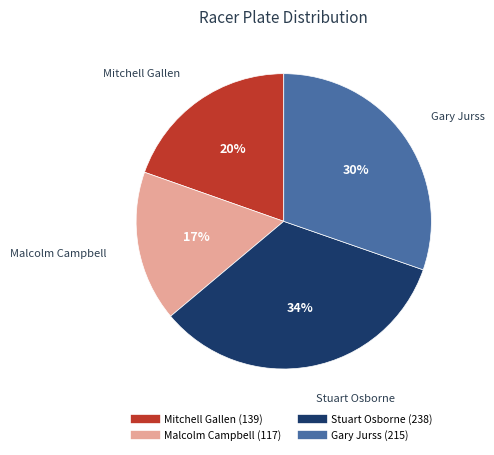

Which category has the biggest portion of the pie?

Stuart Osborne